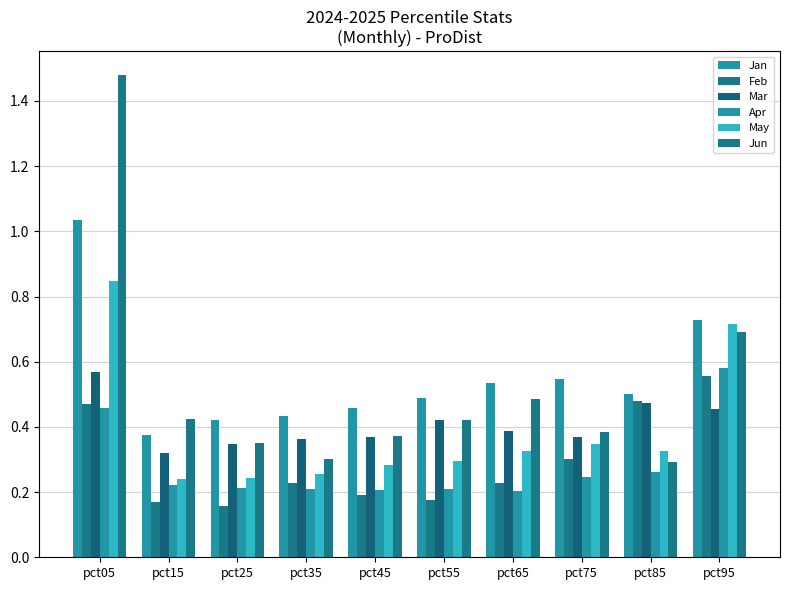

How many groups of bars are there?

10